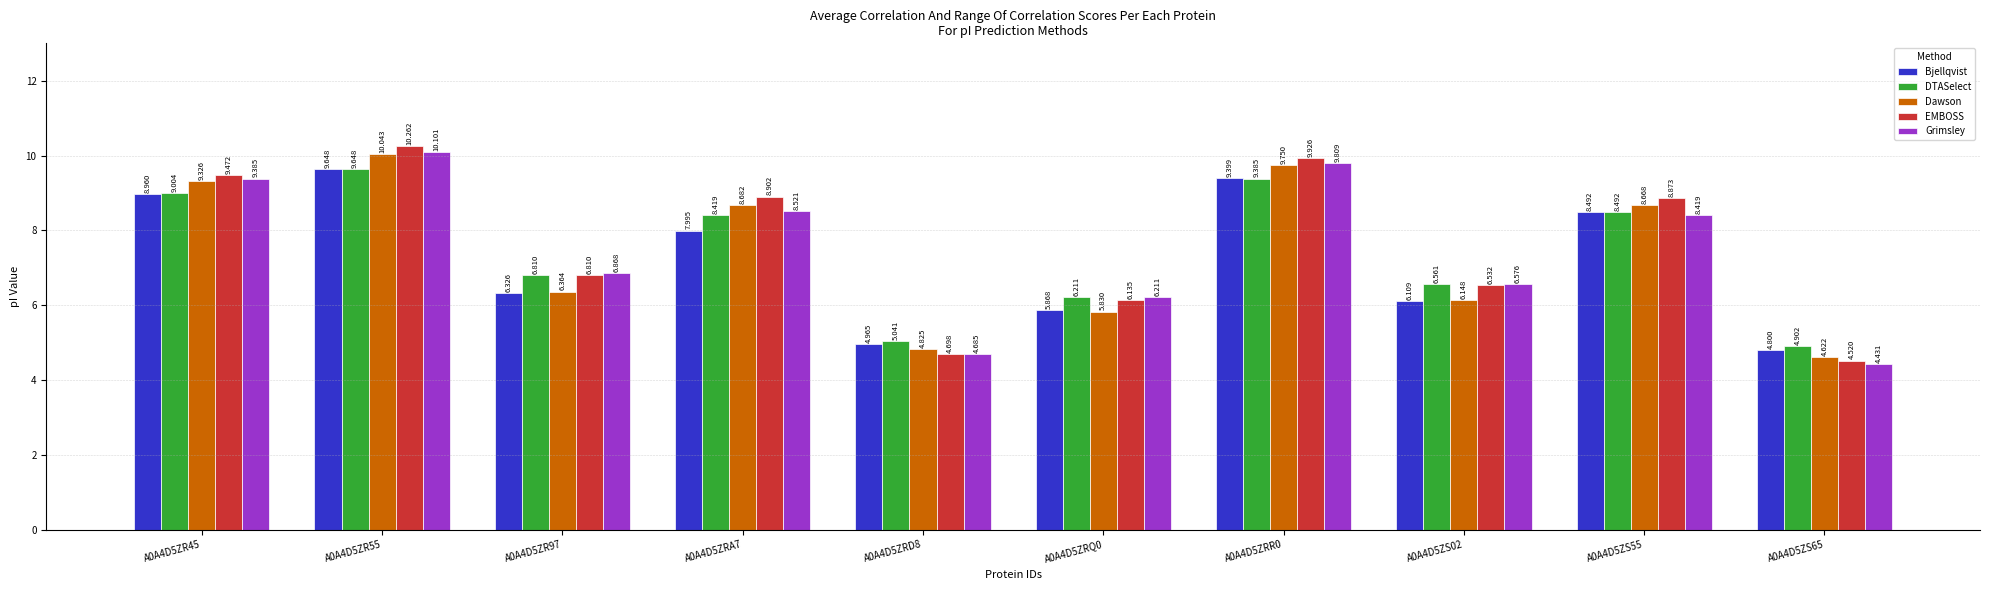

At which category is the sum across all series the highest?

A0A4D5ZR55